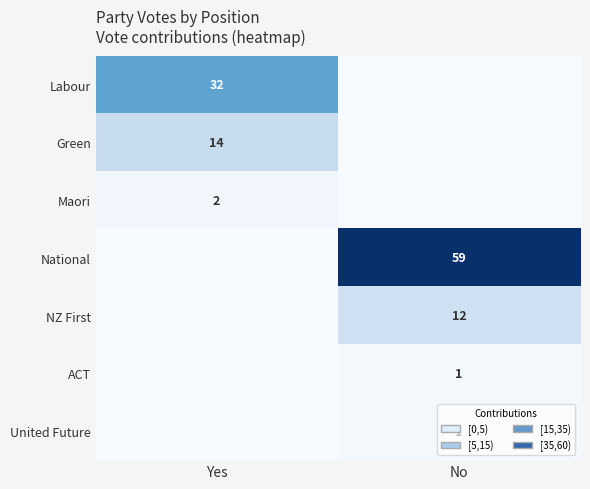

Is it true that ACT equals 1 at No?

True